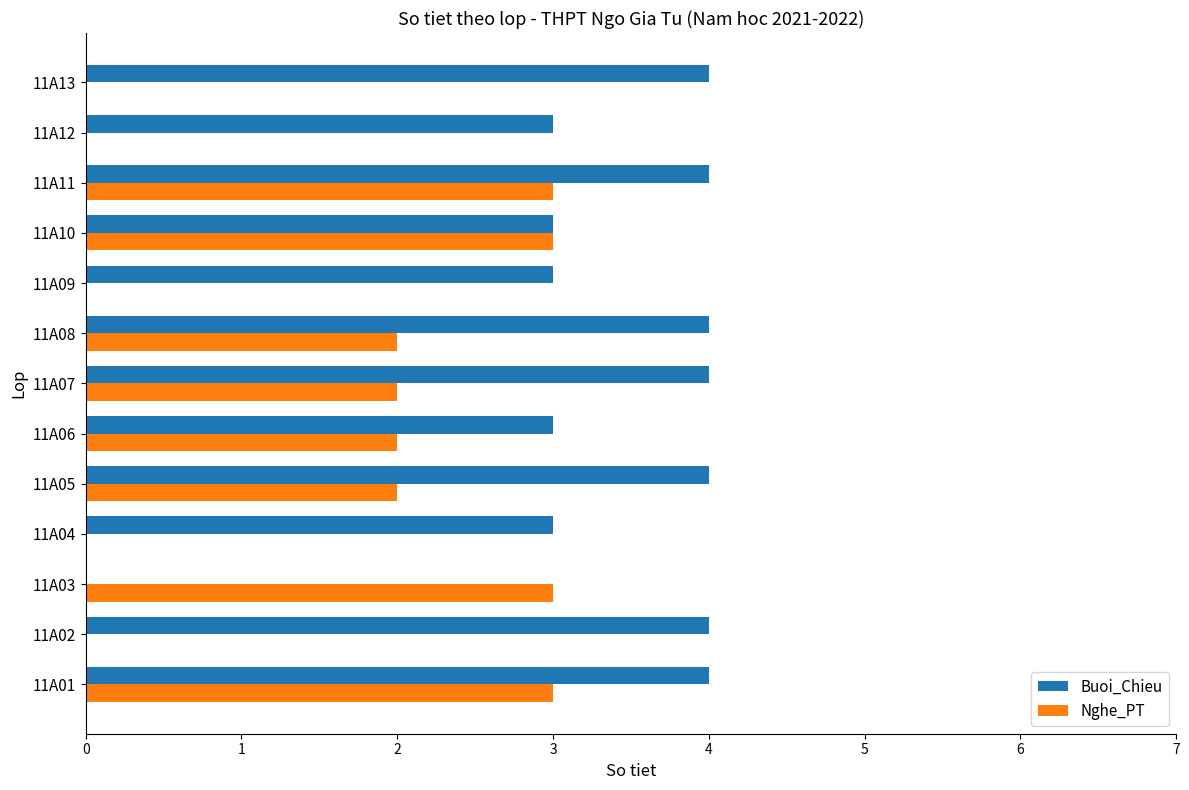

Which series has the largest total across all categories?

Buoi_Chieu